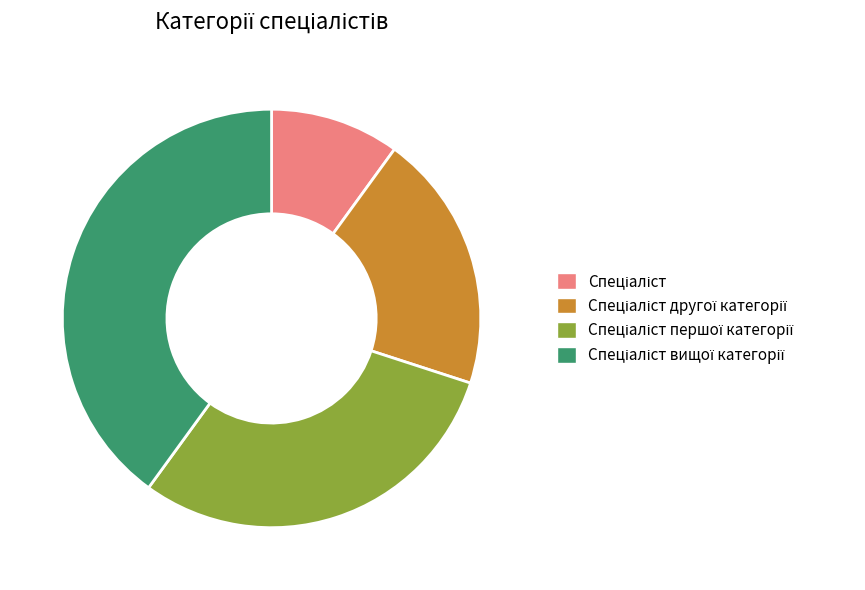

Is there any slice that represents more than half of the pie?

No